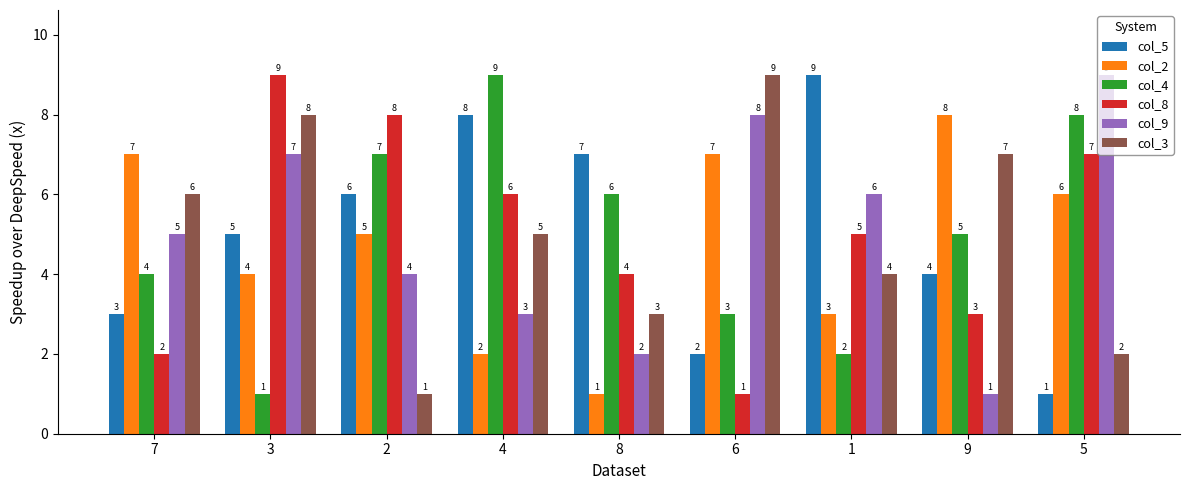

Rank the series at 1 from lowest to highest value.

col_4, col_2, col_3, col_8, col_9, col_5